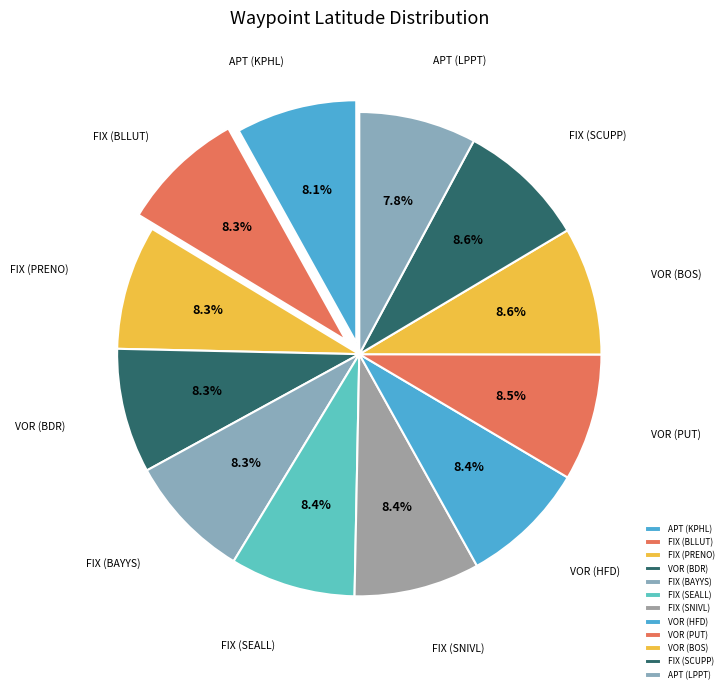

To the nearest percent, what portion does VOR (BOS) represent?

9%